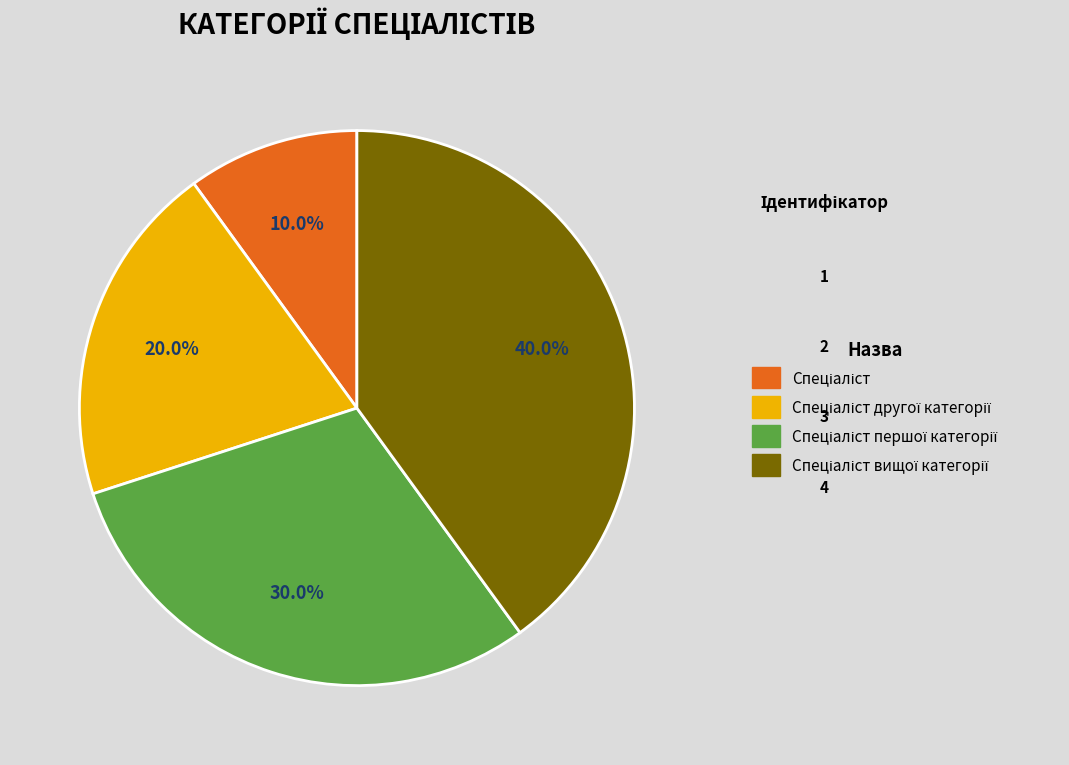

Count the number of slices in the pie.

4